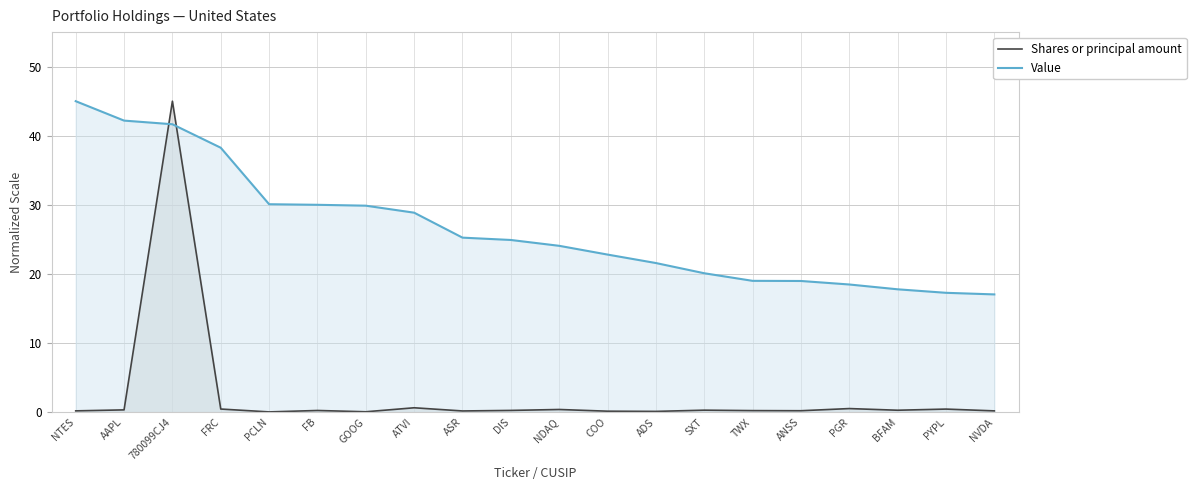

Reading left to right, list all the values displayed in this chart.

Shares or principal amount: 0.2	0.3	45.0	0.4	0.0	0.2	0.0	0.6	0.2	0.2	0.4	0.1	0.1	0.3	0.2	0.2	0.5	0.3	0.4	0.2
Value: 45.0	42.2	41.7	38.3	30.1	30.0	29.9	28.9	25.2	24.9	24.1	22.8	21.6	20.1	19.0	19.0	18.5	17.8	17.3	17.0